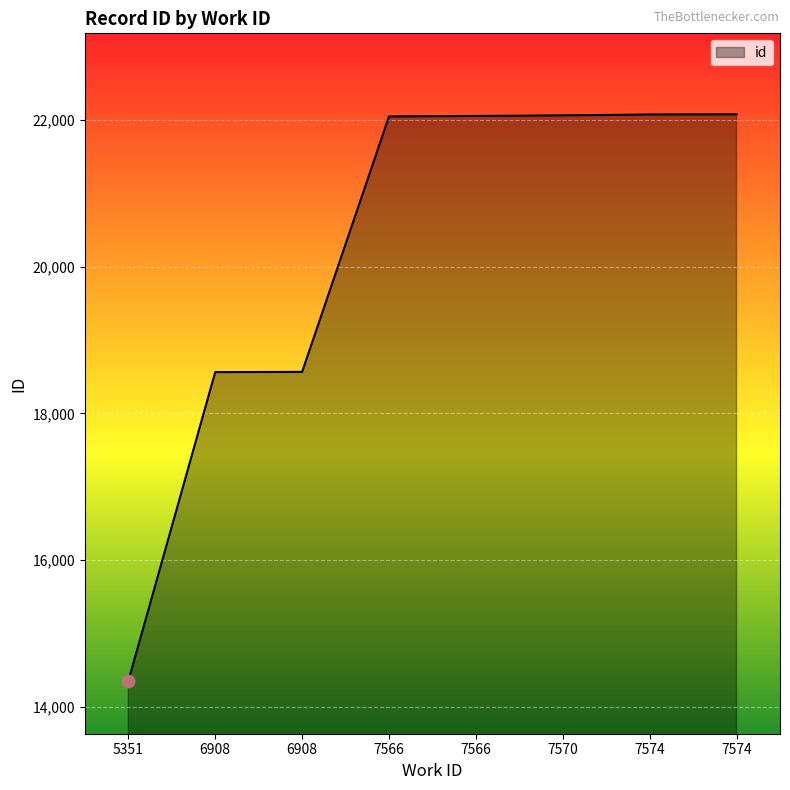

Between 5351 and 7574, which is larger?

7574